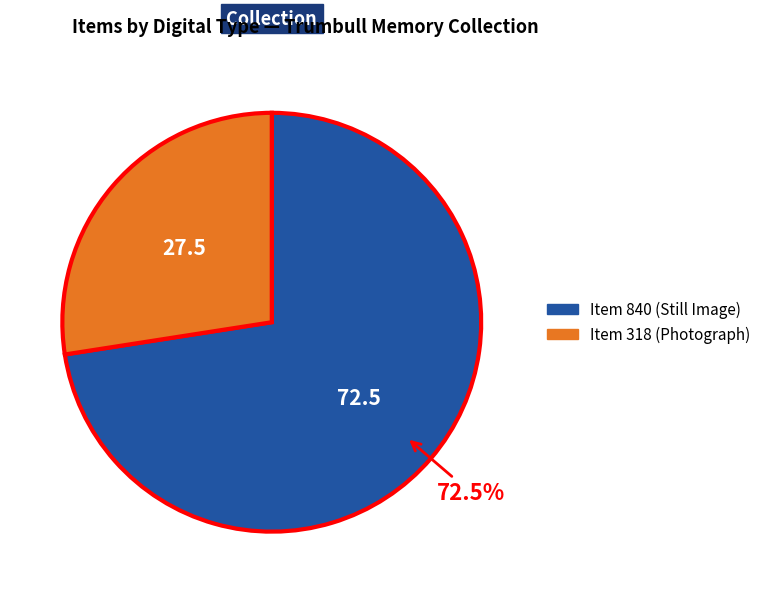

Rank the categories by value from highest to lowest.

Item 840 (Still Image), Item 318 (Photograph)